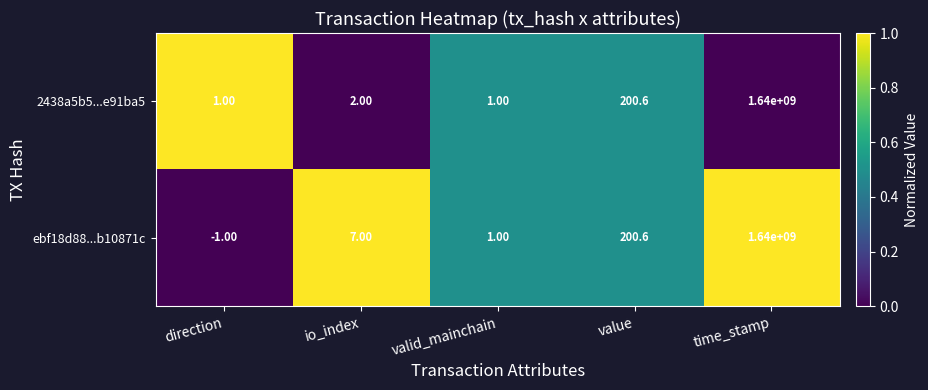

Which series has the largest total across all categories?

ebf18d88...b10871c